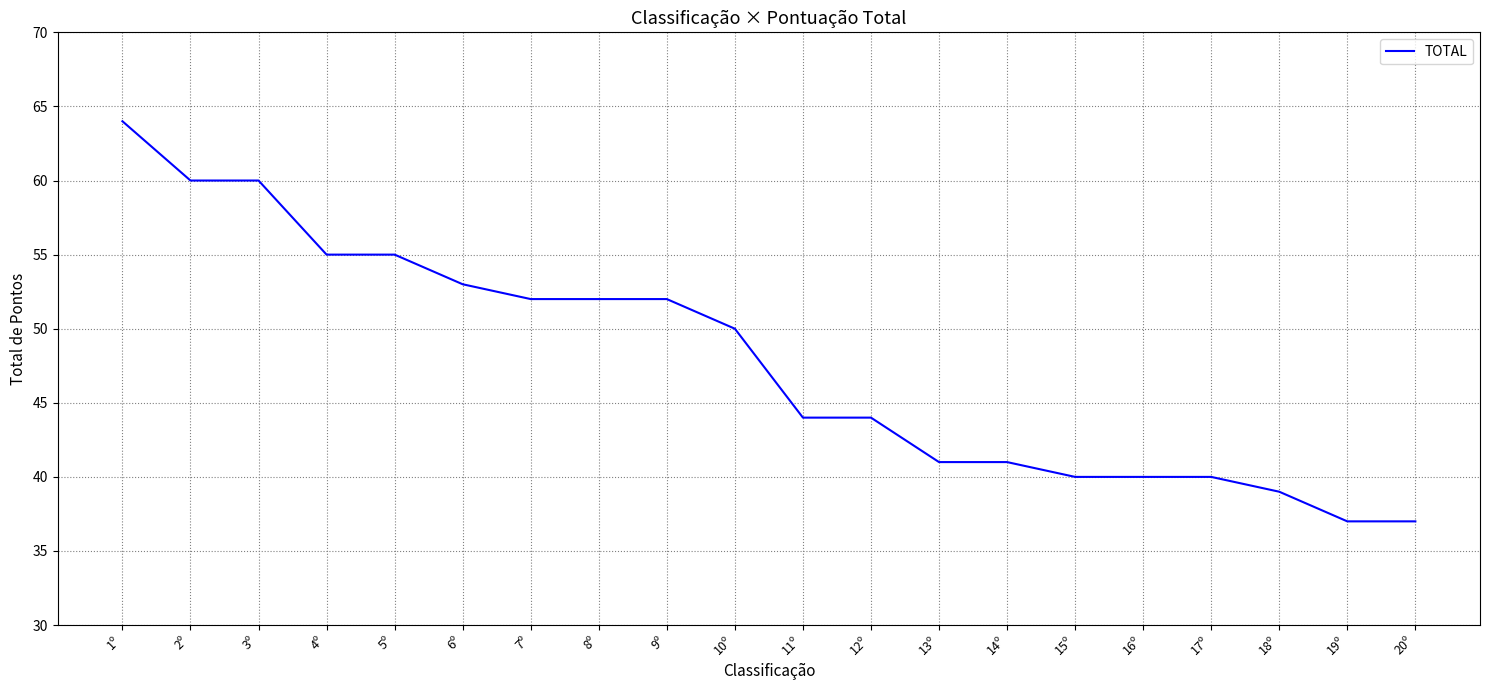

Reading left to right, extract all data points from this chart.

1º=64	2º=60	3º=60	4º=55	5º=55	6º=53	7º=52	8º=52	9º=52	10º=50	11º=44	12º=44	13º=41	14º=41	15º=40	16º=40	17º=40	18º=39	19º=37	20º=37